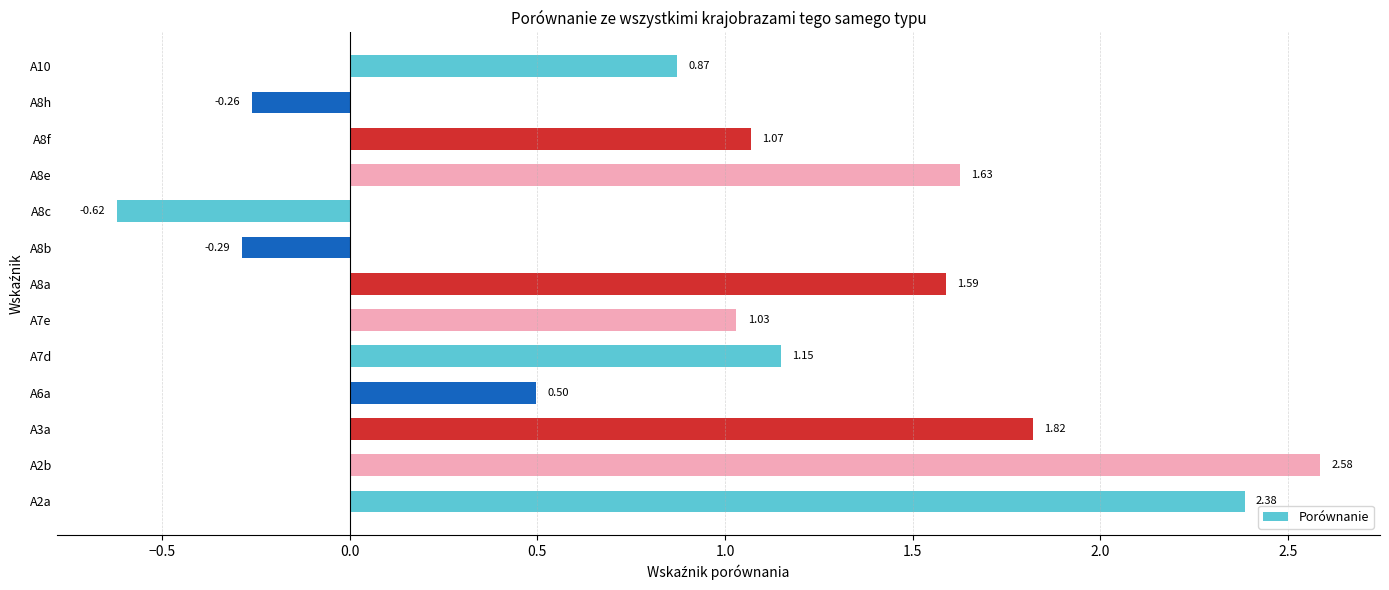

What is the difference between the second highest and minimum values?

3.0